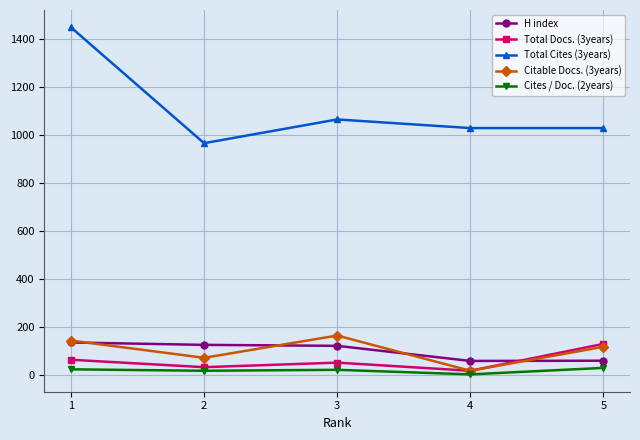

In Total Docs. (3years), how many points are lower than both neighbors (excluding endpoints)?

2